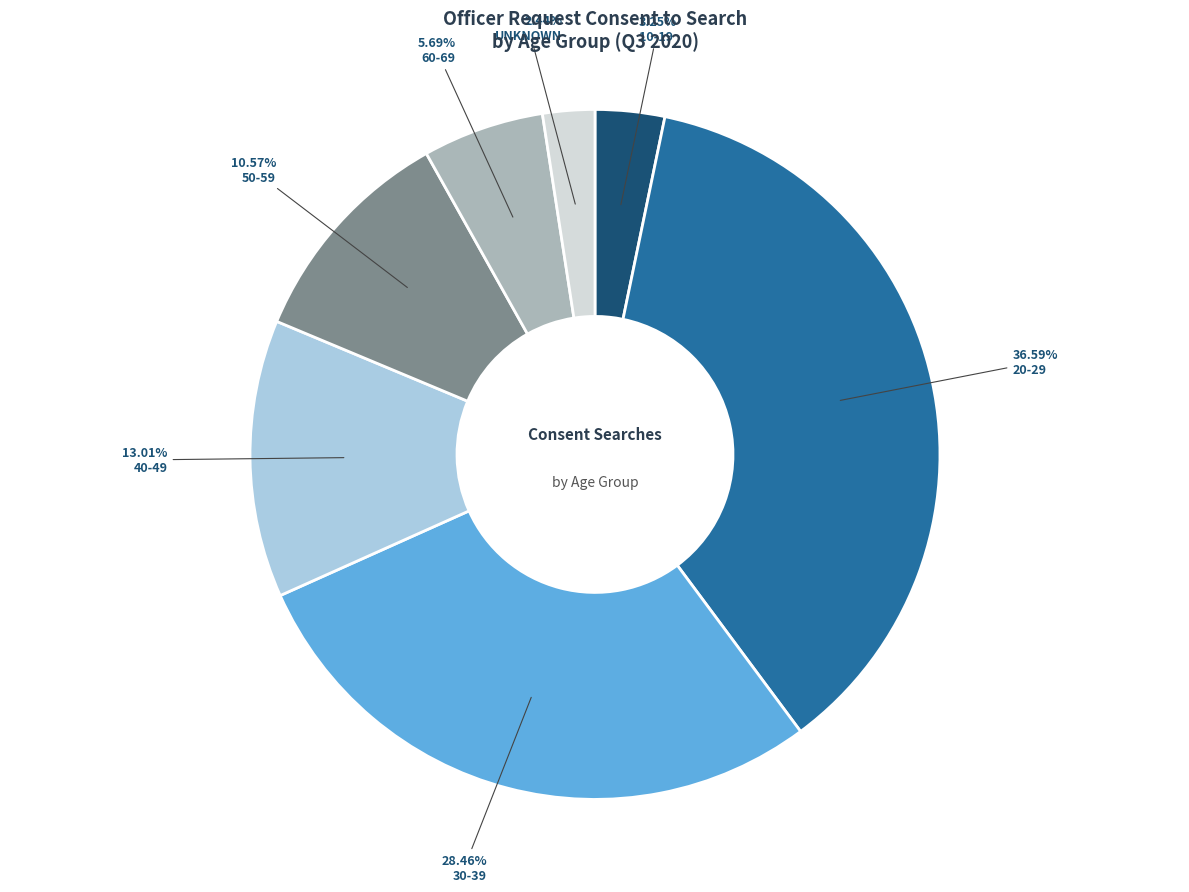

How many segments does this pie chart have?

7